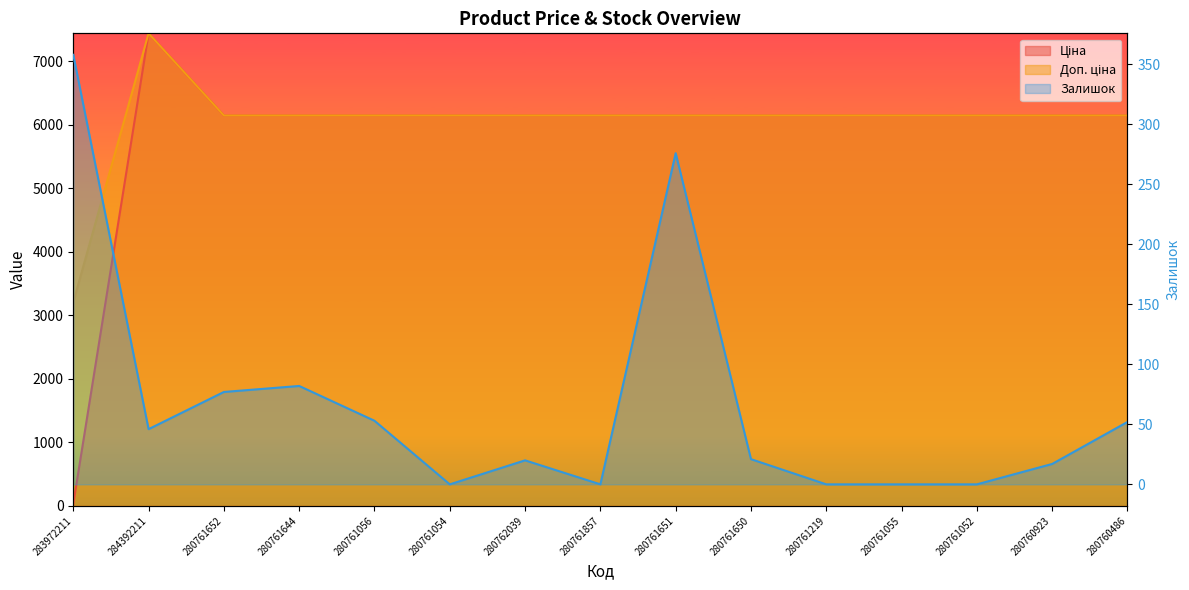

At which label is Ціна closest to 3734?

280761652